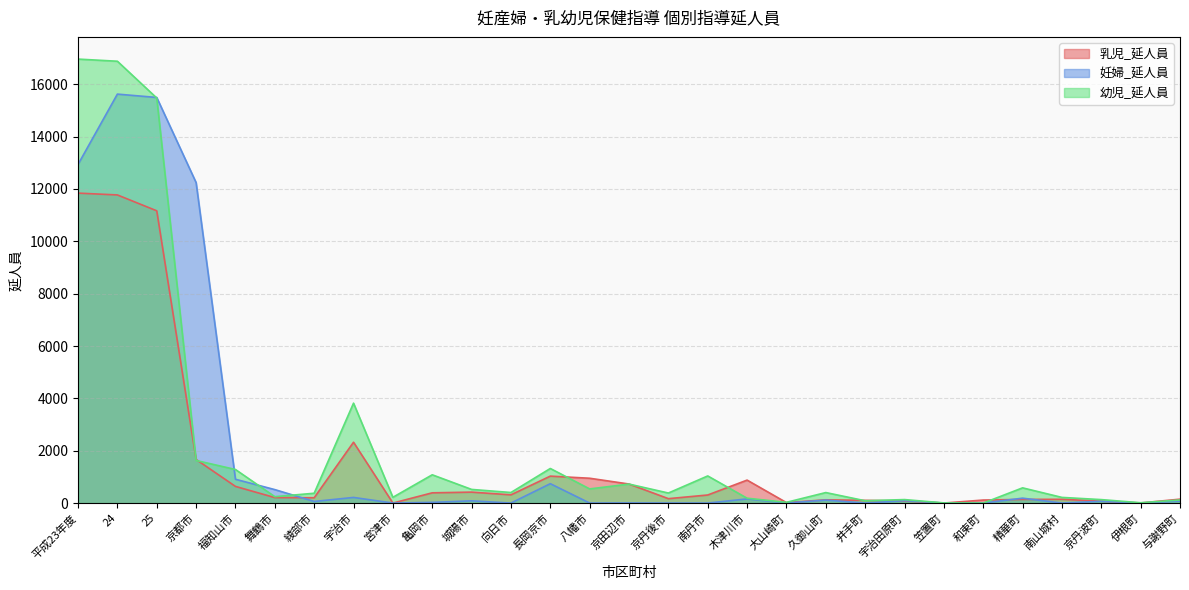

Is the value of 幼児_延人員 at 平成23年度 greater than the value of 乳児_延人員 at 向日市?

Yes